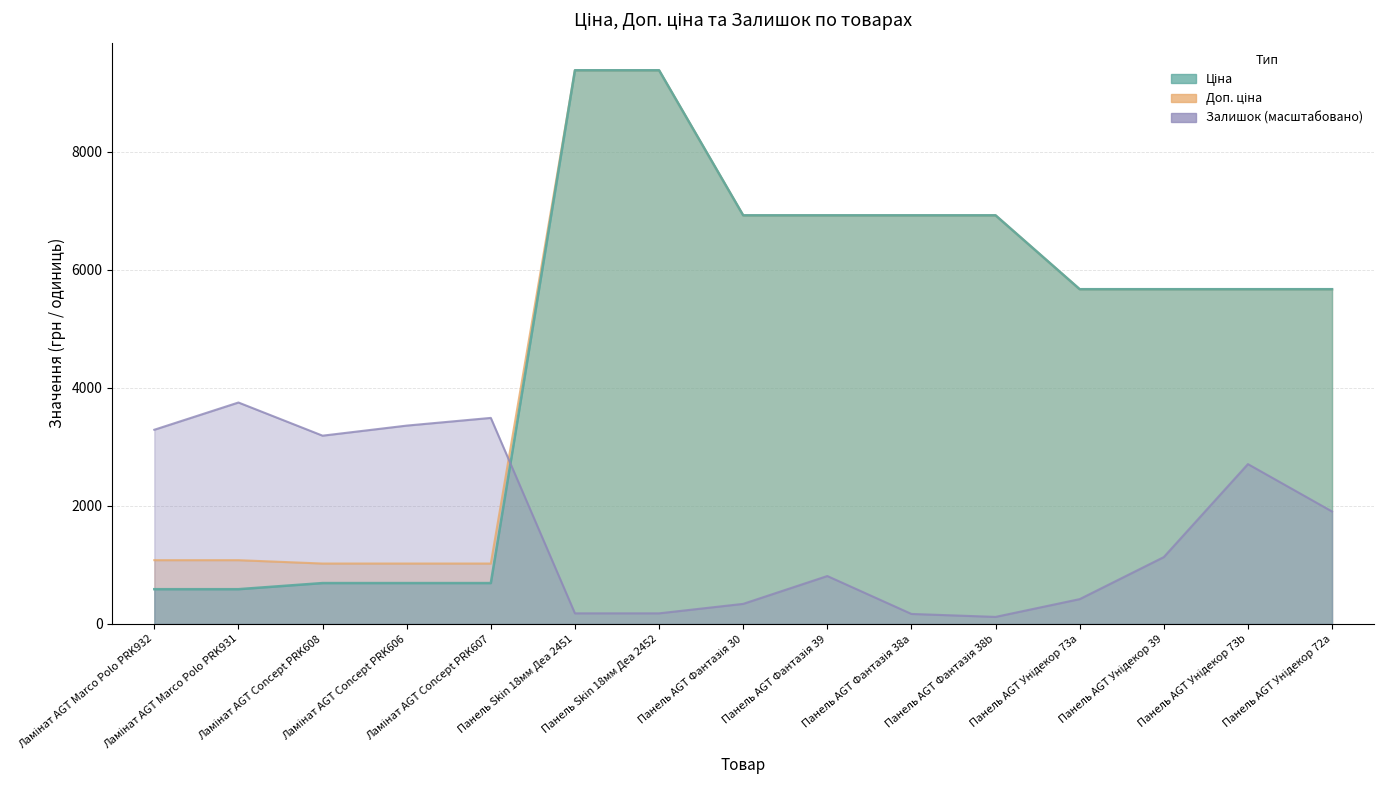

Count the number of data series in this chart.

3